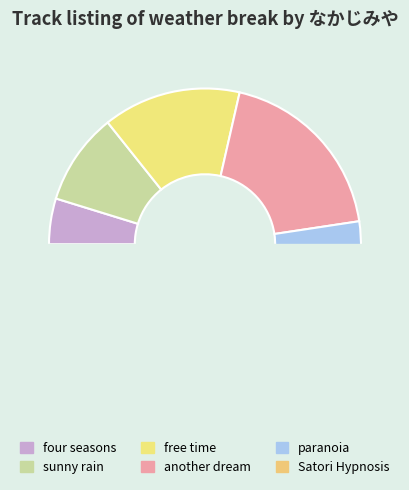

To the nearest percent, what is the average slice percentage?

17%